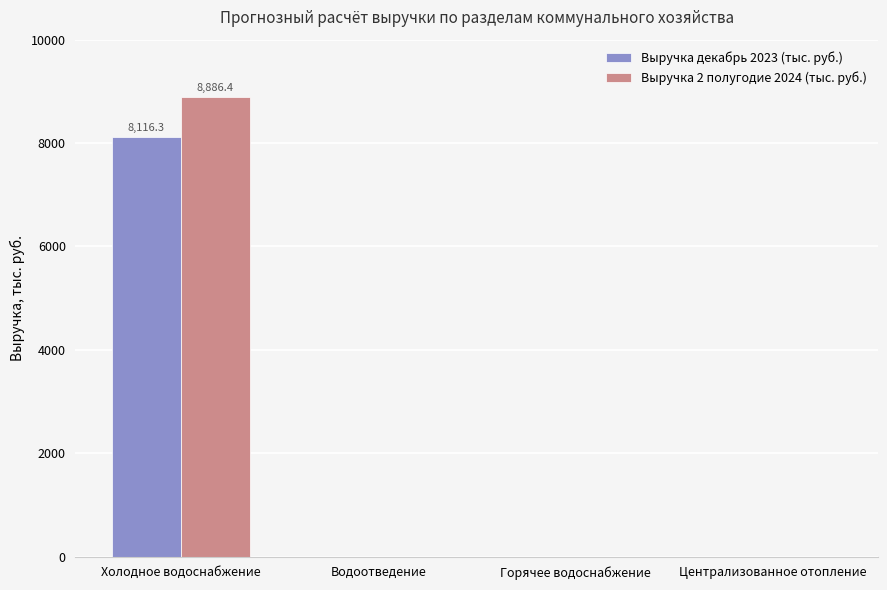

The Выручка 2 полугодие 2024 (тыс. руб.) series shows -3524.3 at Централизованное отопление. True or false?

False